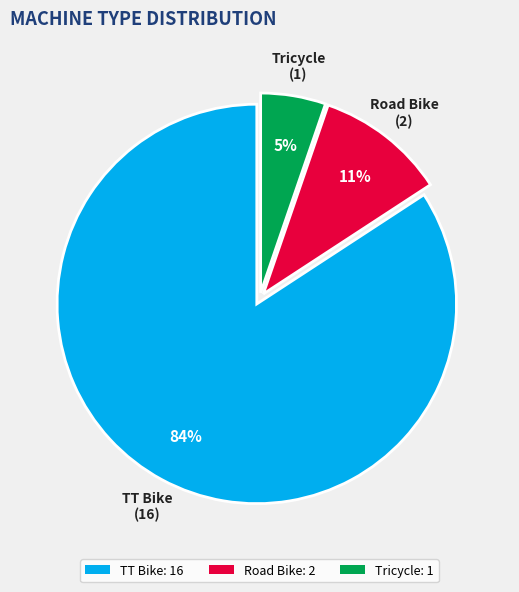

What is the smallest slice in the pie chart?

Tricycle